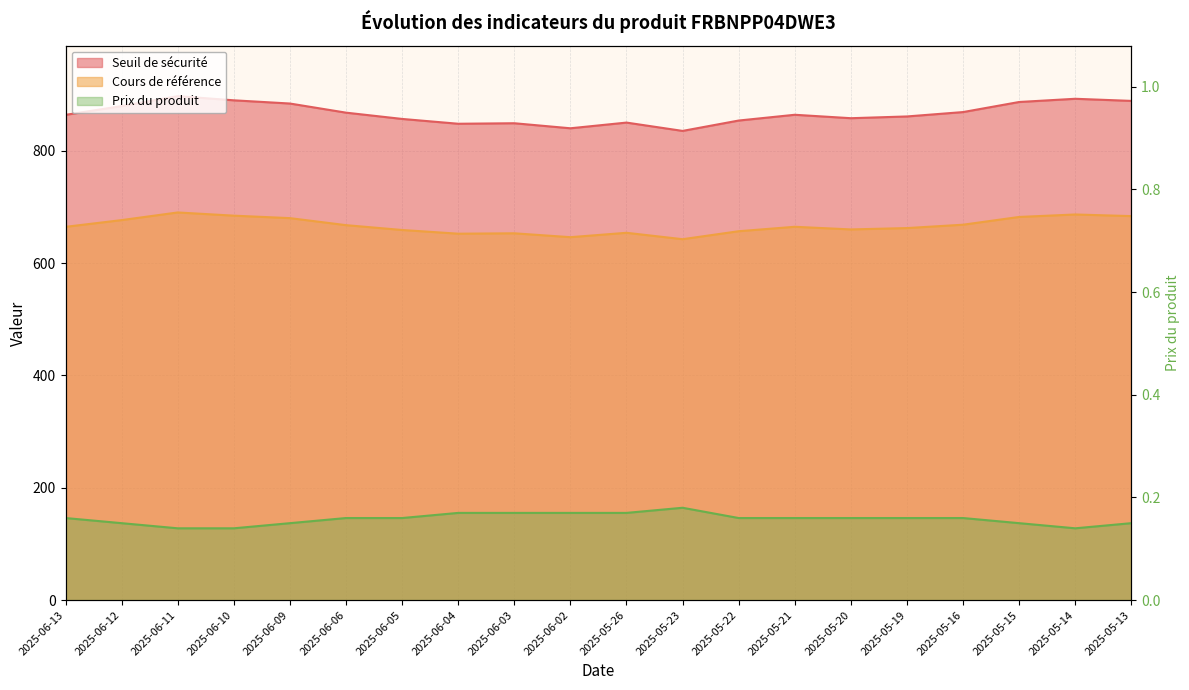

Rank the categories by Cours de référence value from lowest to highest.

2025-05-23, 2025-06-02, 2025-06-04, 2025-06-03, 2025-05-26, 2025-05-22, 2025-06-05, 2025-05-20, 2025-05-19, 2025-06-13, 2025-05-21, 2025-06-06, 2025-05-16, 2025-06-12, 2025-06-09, 2025-05-15, 2025-05-13, 2025-06-10, 2025-05-14, 2025-06-11